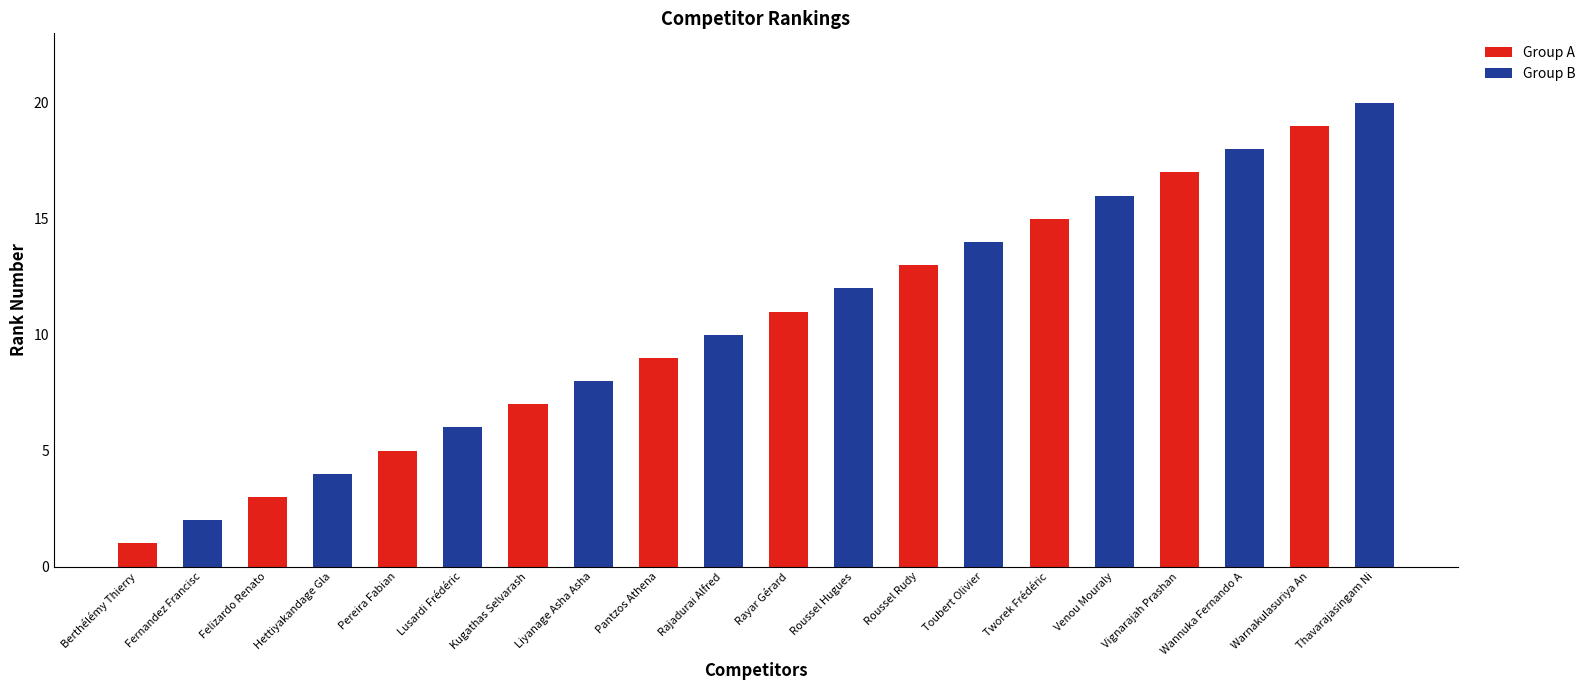

What is the minimum value for Group A?

1